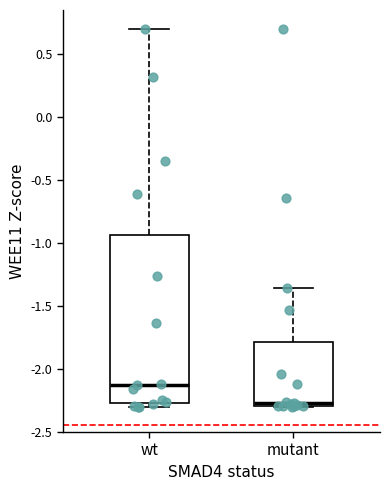

Where does the median line of the box for mutant sit on the y-axis? The values are not printed on the chart, so give them approximately, as read against the axis.

-2.25